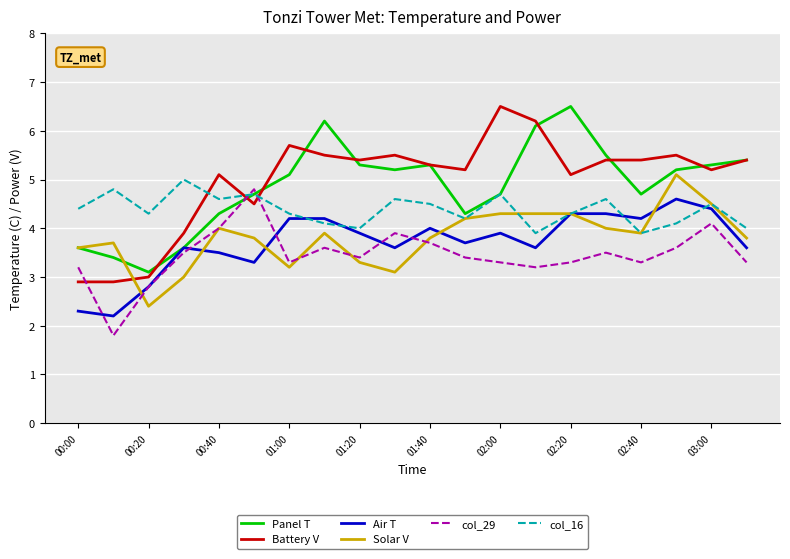

Which series has the largest total across all categories?

Battery V